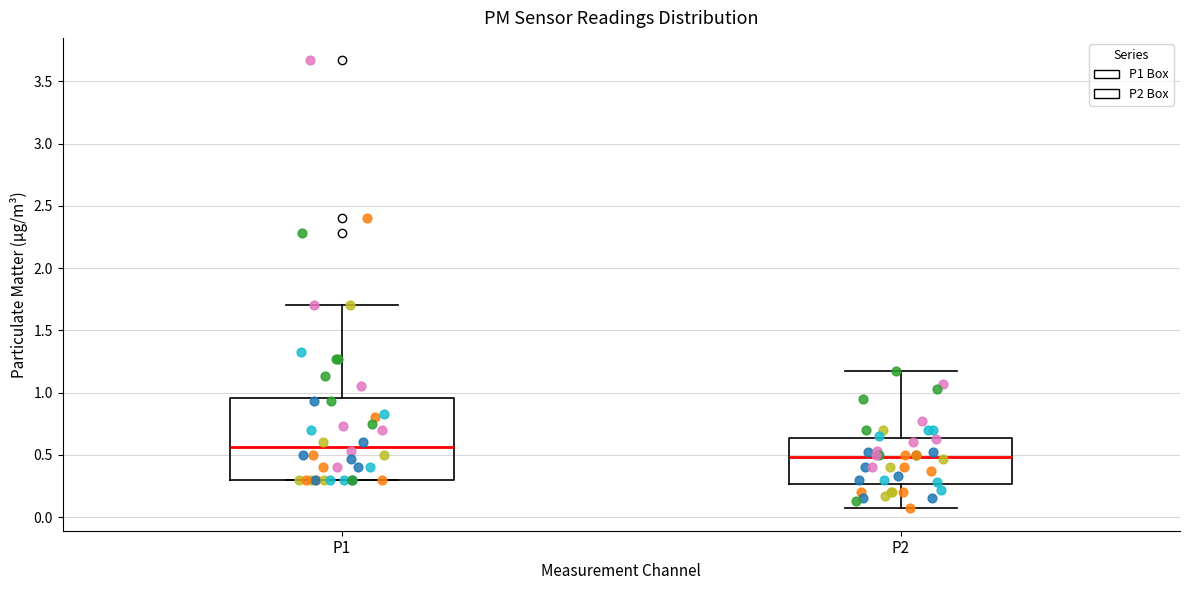

Reading left to right, transcribe this box plot: for each box, give where its median line is, the range the box spans, and where its two whiskers end, as read against the y-axis. The values are not printed on the chart, so give them approximately, as read against the axis.

P1: median 0.55, box 0.30 to 0.95, whiskers 0.30 to 1.70
P2: median 0.50, box 0.25 to 0.65, whiskers 0.05 to 1.15